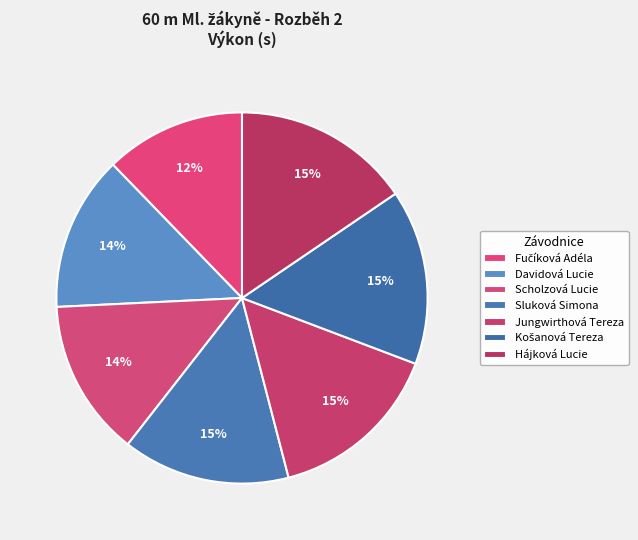

Which category has the smallest portion of the pie?

Fučíková Adéla